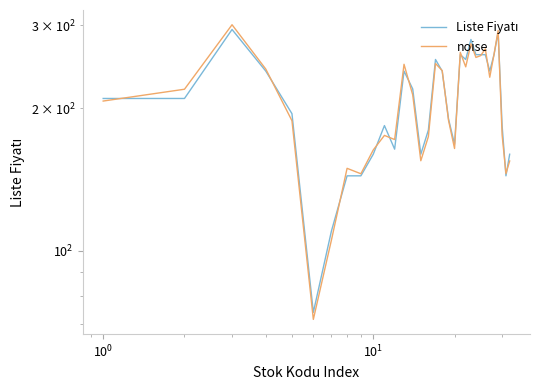

What are all the series names shown in the legend?

Liste Fiyatı, noise